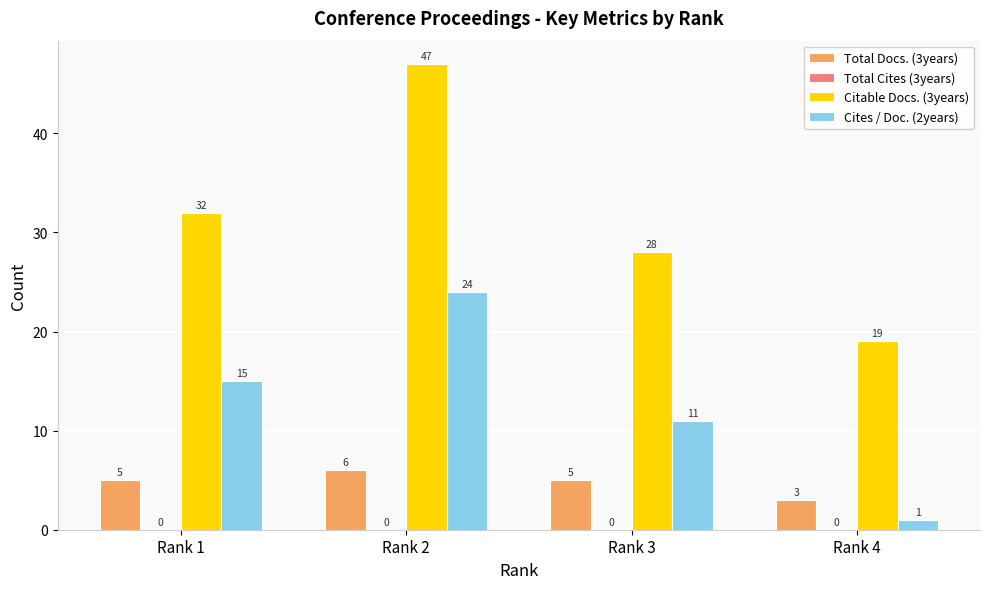

How many values in the Total Docs. (3years) series are below 5?

1